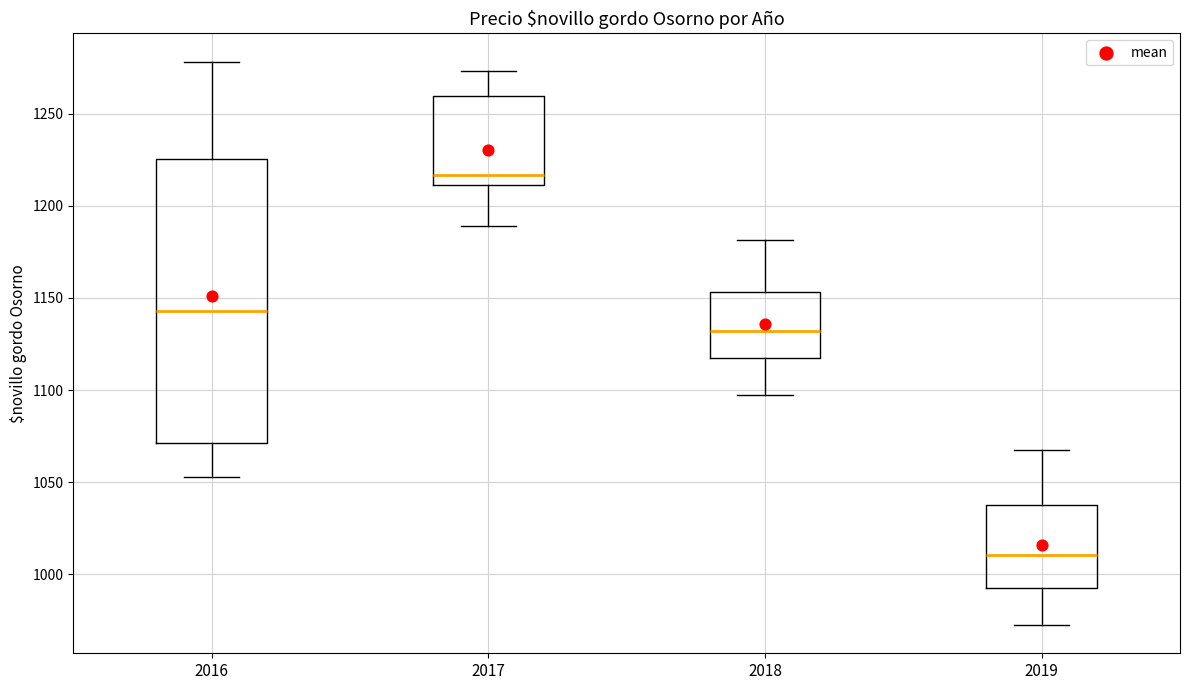

Which box has the highest median line?

2017